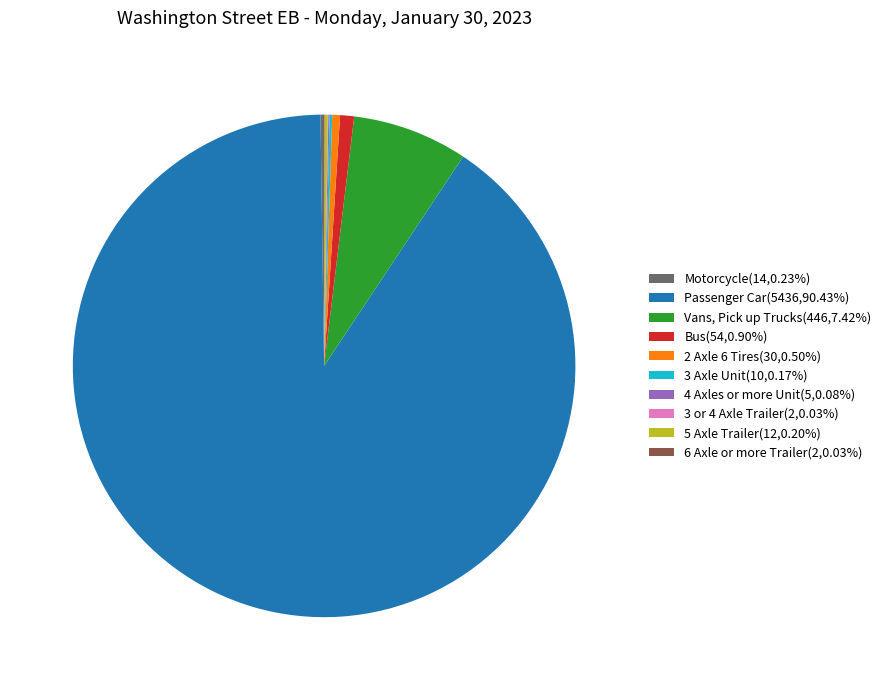

Is there any slice that represents more than half of the pie?

Yes